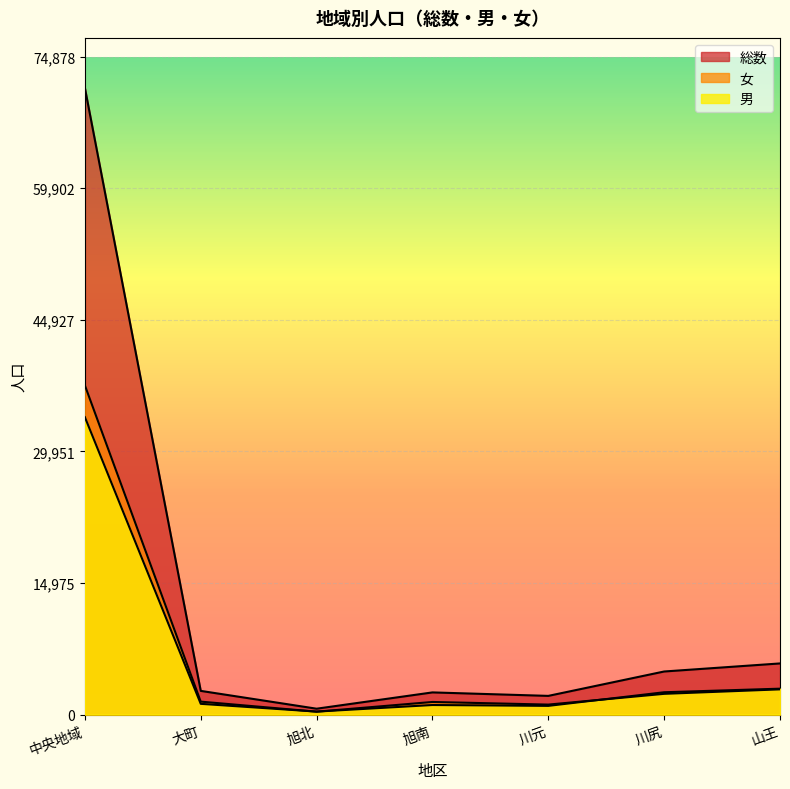

What is the sum of the 男 values at 川尻 and 川元?

3533